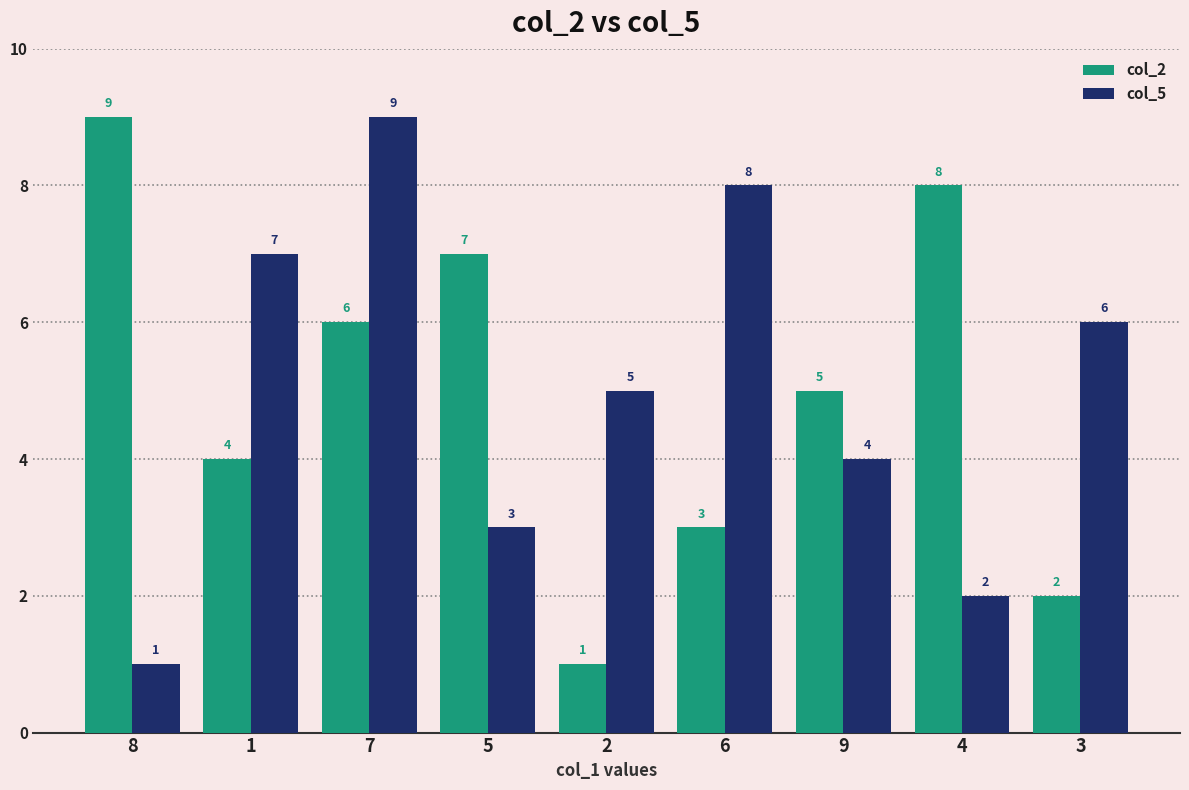

What is the difference between the col_5 values at 5 and 1?

4